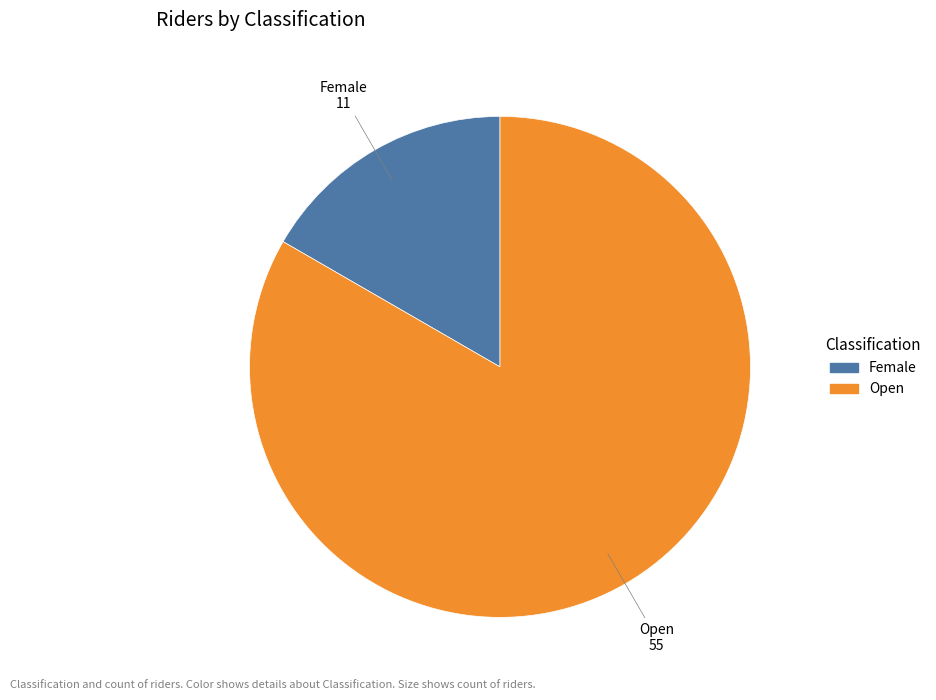

Is the sum of Open and Female greater than half?

Yes